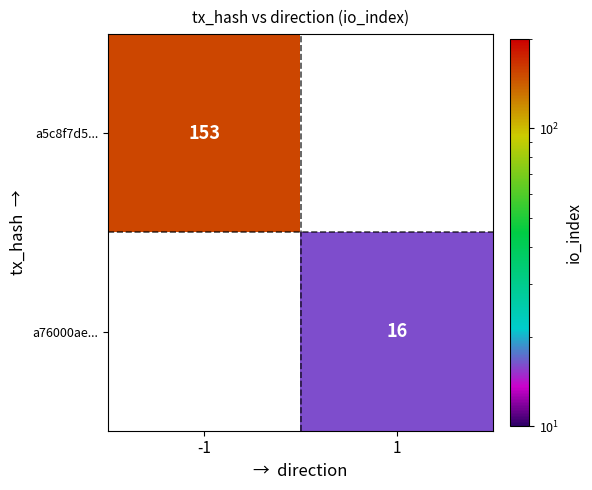

The value of a76000ae... at 1 is 26. True or false?

False